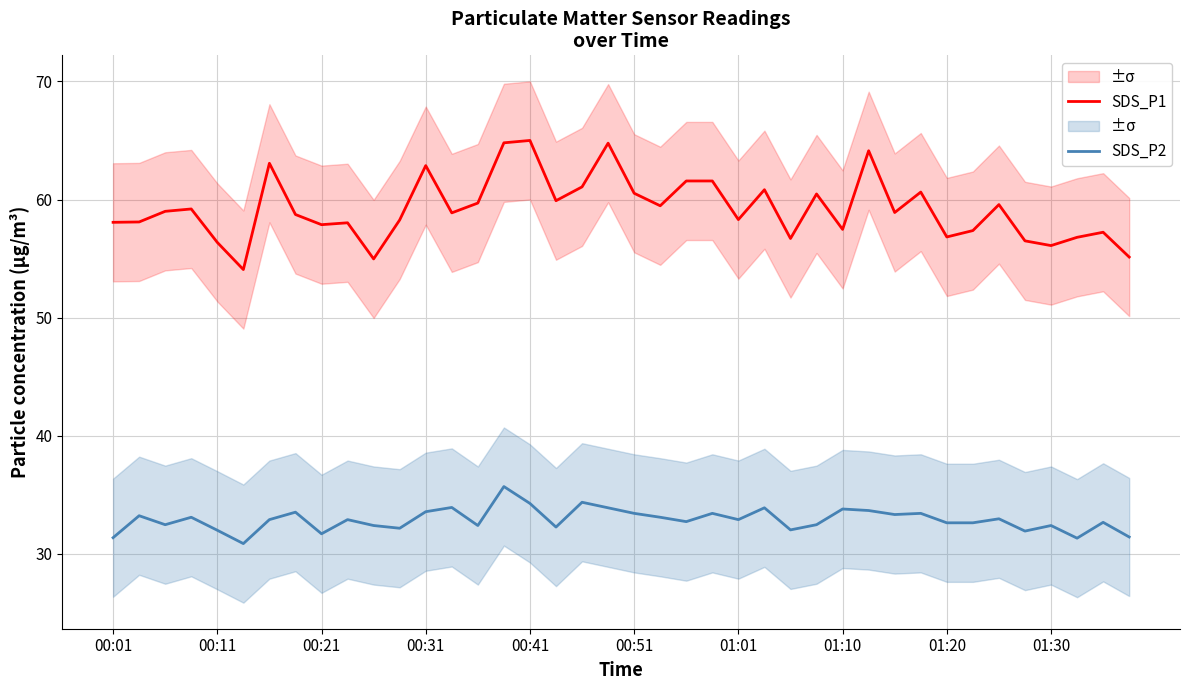

At how many categories does at least one series exceed 50?

40